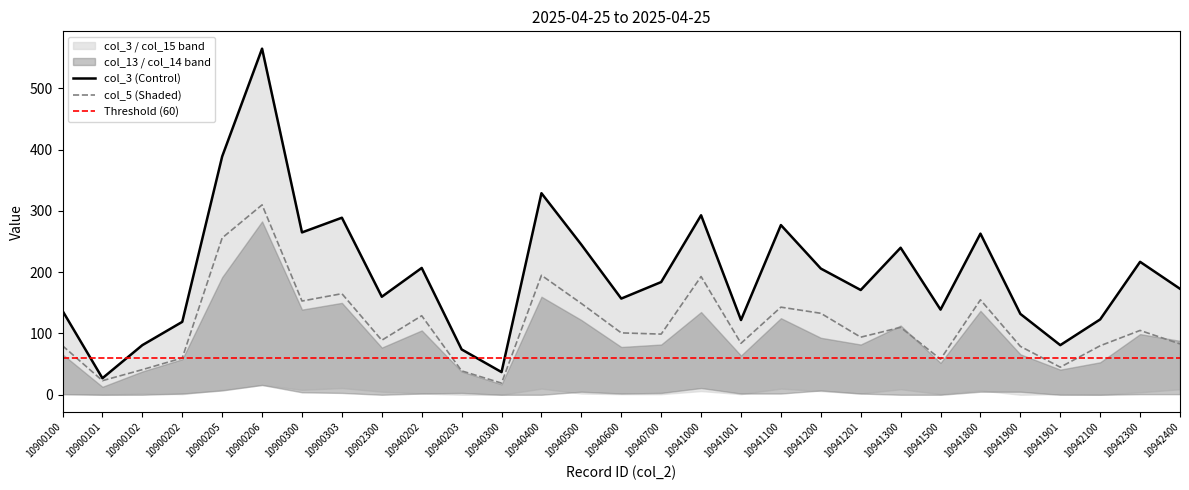

At which category is the sum across all series the highest?

10900206